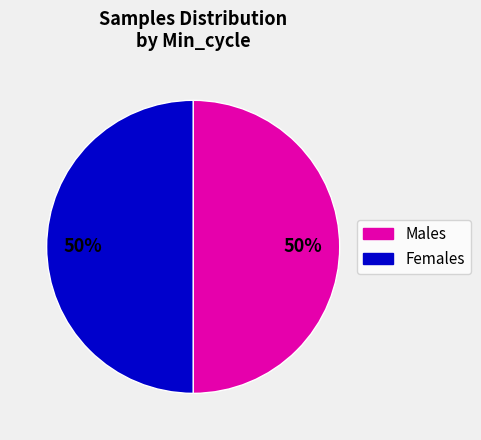

How many segments does this pie chart have?

2